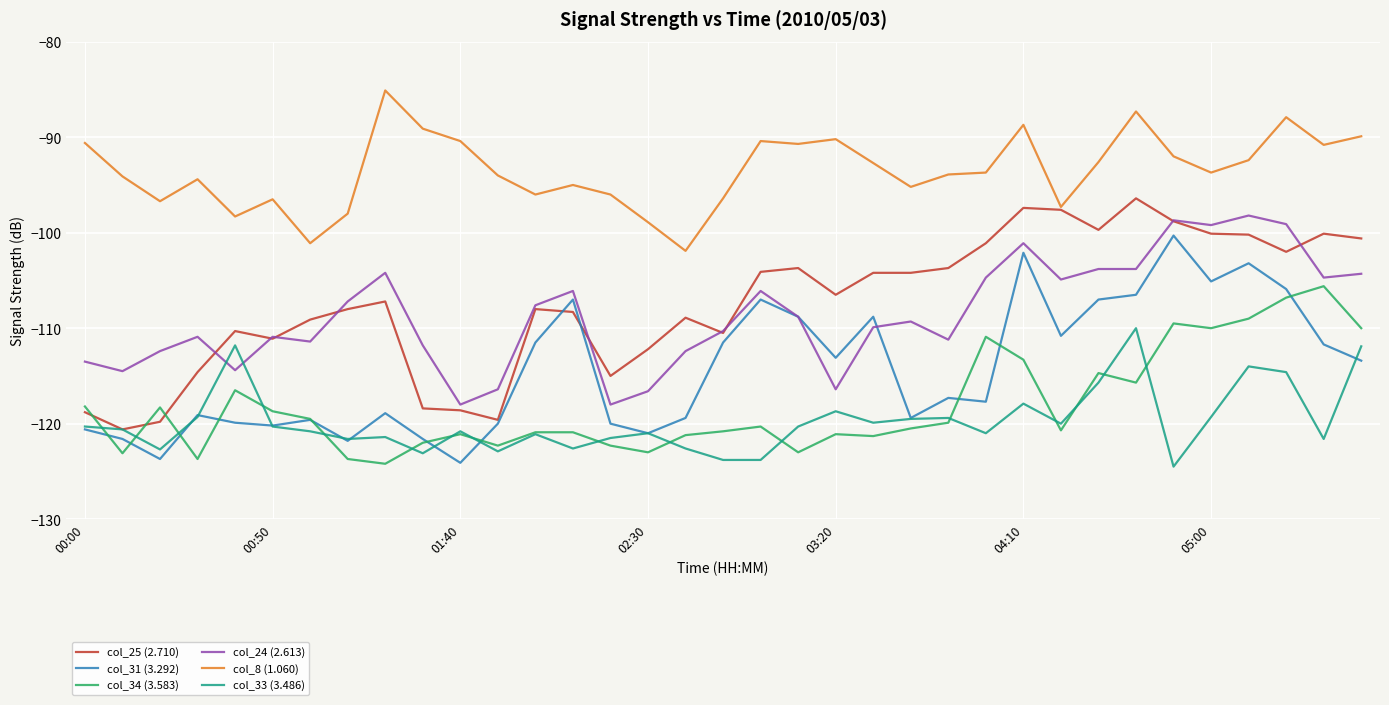

Which series has the largest total across all categories?

col_8 (1.060)